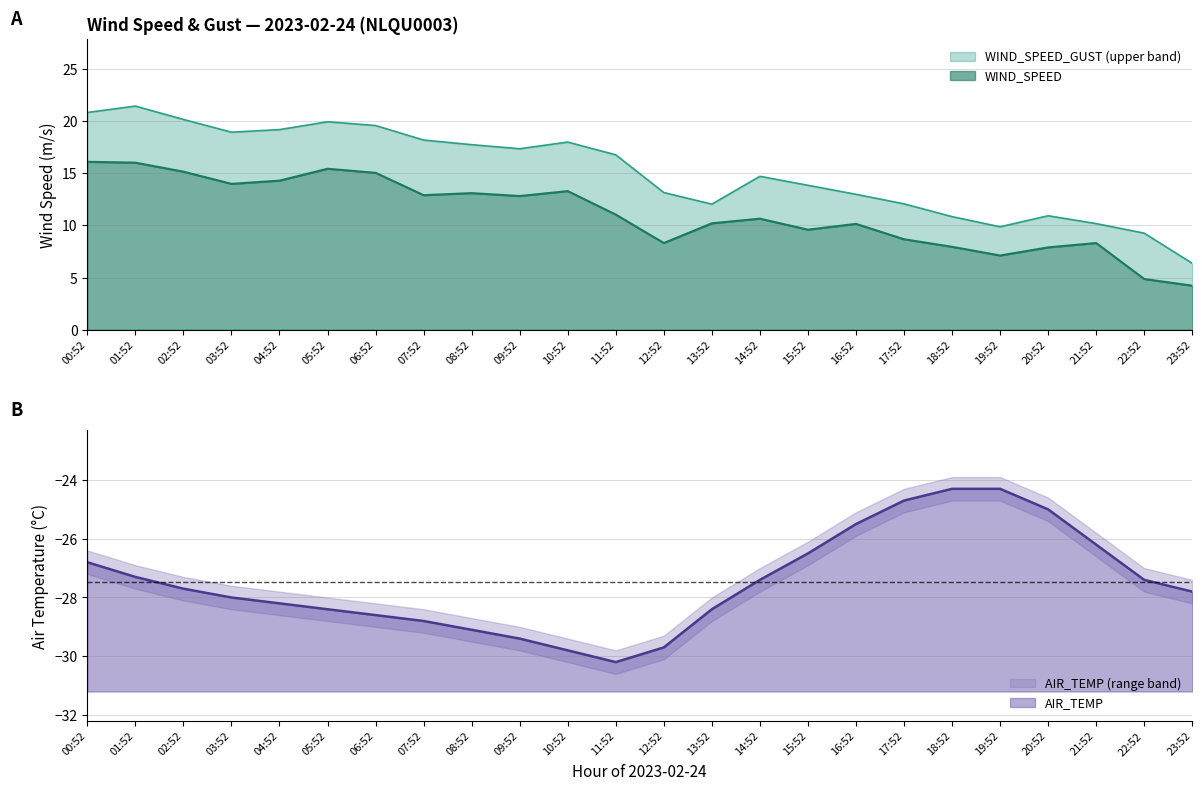

Between 14:52 and 17:52, which is larger?

14:52